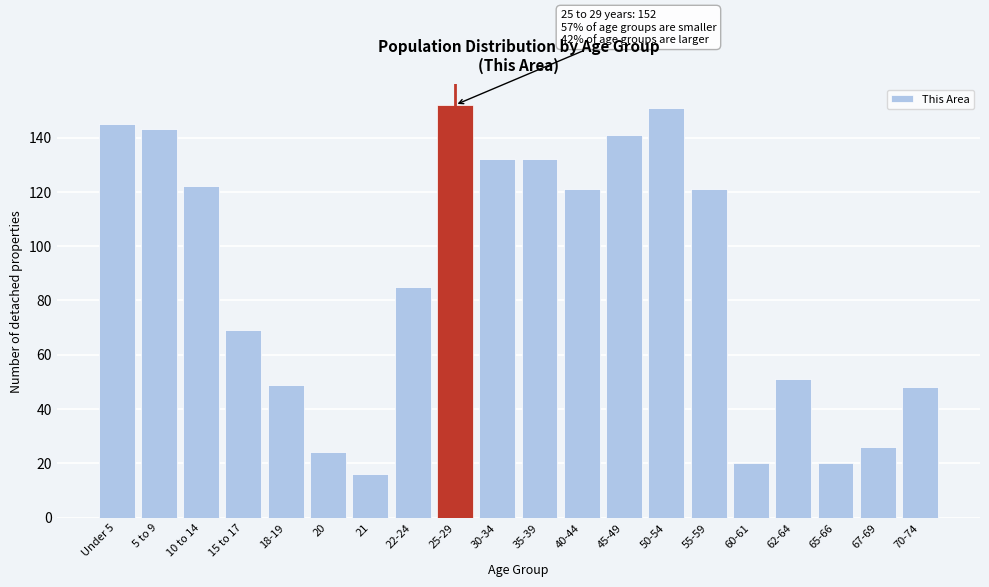

Reading left to right, what are all the values shown in this chart?

Under 5=145	5 to 9=143	10 to 14=122	15 to 17=69	18-19=49	20=24	21=16	22-24=85	25-29=152	30-34=132	35-39=132	40-44=121	45-49=141	50-54=151	55-59=121	60-61=20	62-64=51	65-66=20	67-69=26	70-74=48